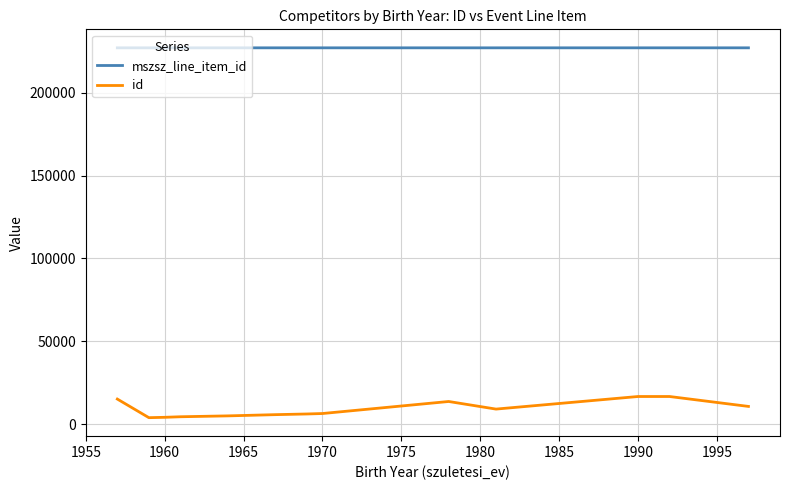

What are all the series names shown in the legend?

mszsz_line_item_id, id